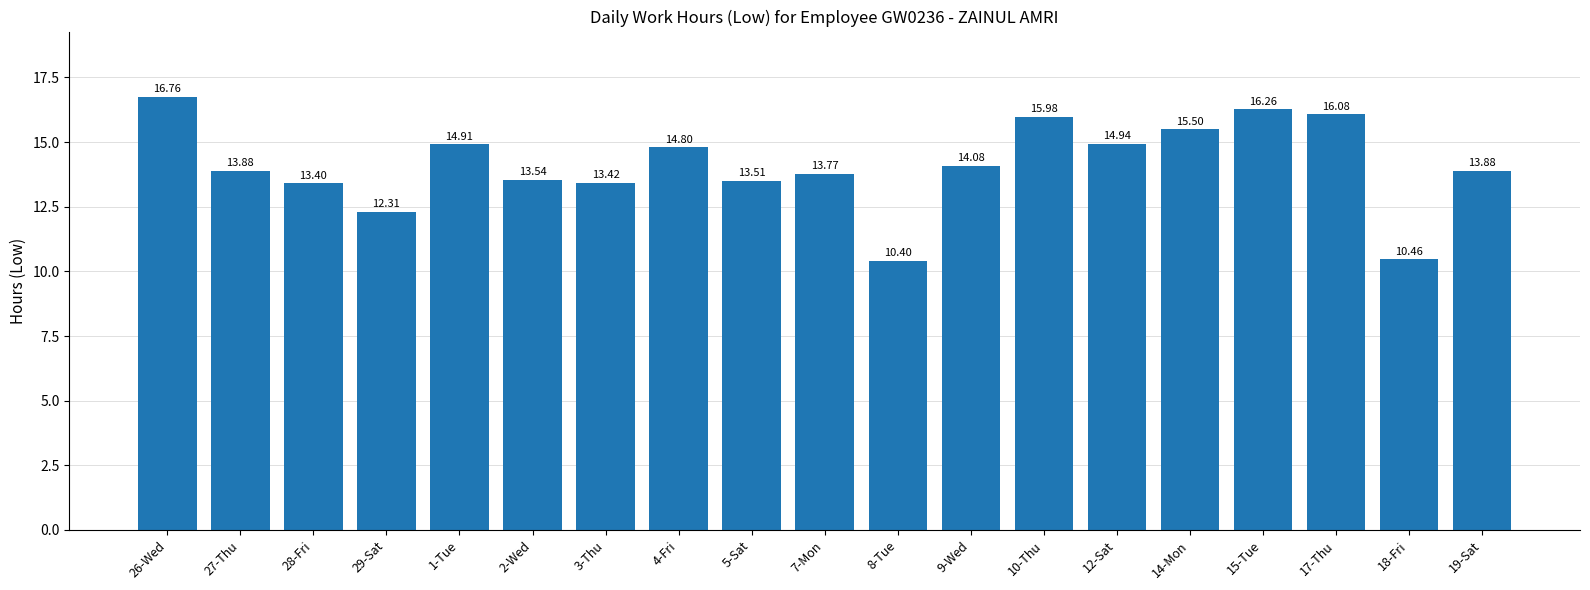

What is the difference between the maximum and minimum values?

6.4